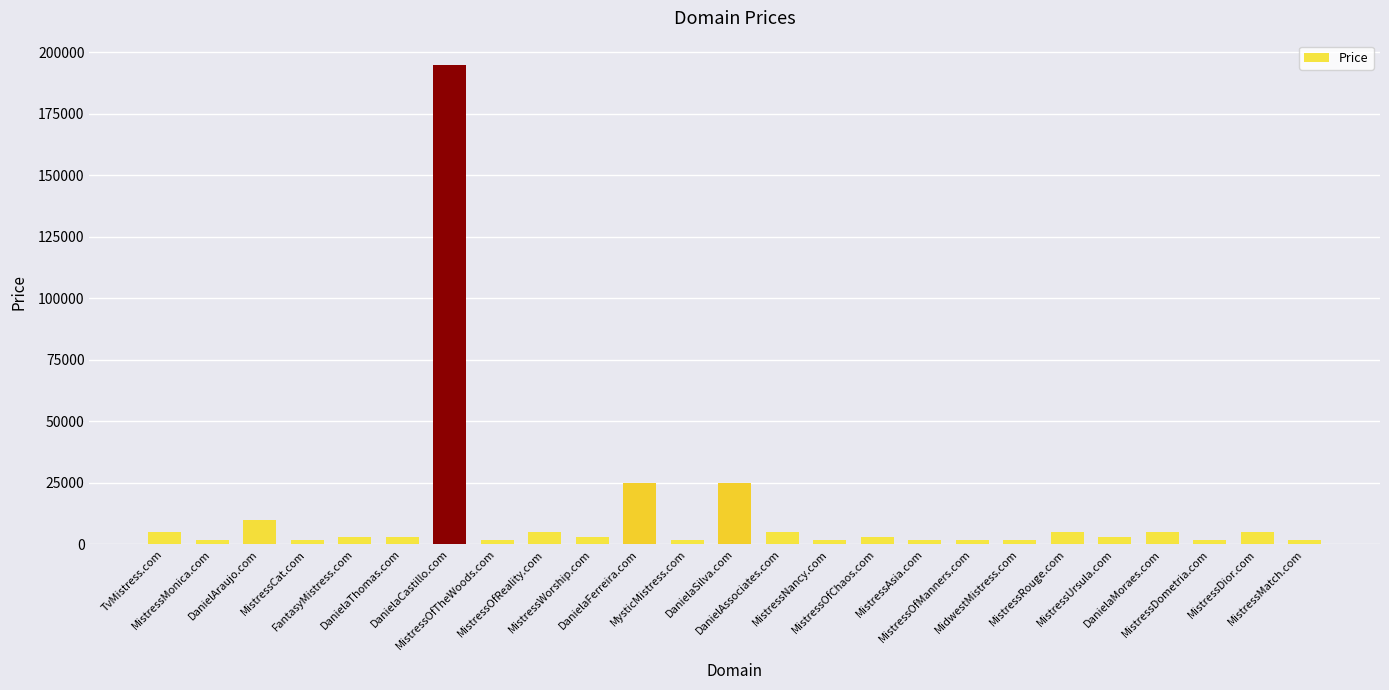

What value does the data have at DanielaThomas.com?

2888